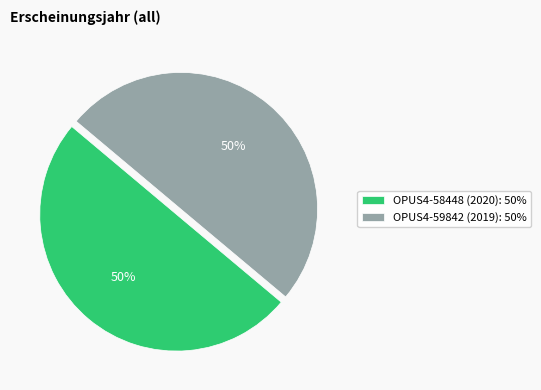

What percentage is the OPUS4-59842 (2019): 50% slice, to the nearest percent?

50%